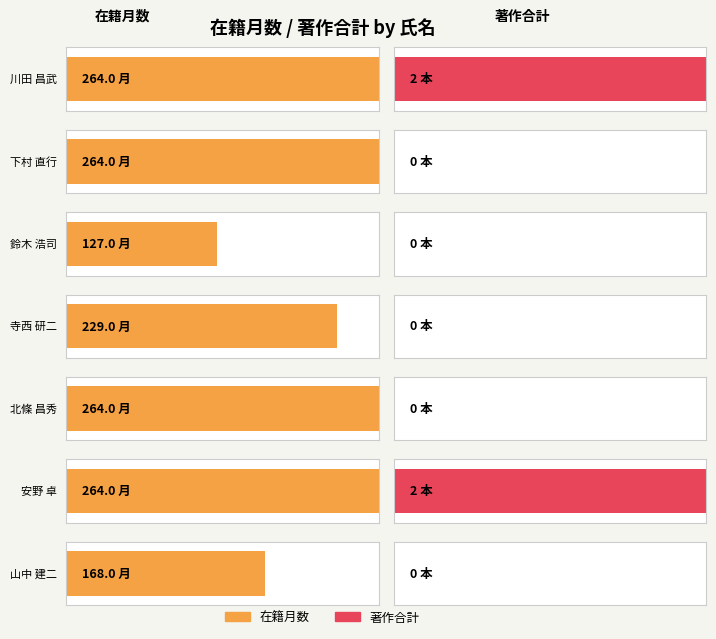

Which label corresponds to the smallest value in the chart?

下村 直行